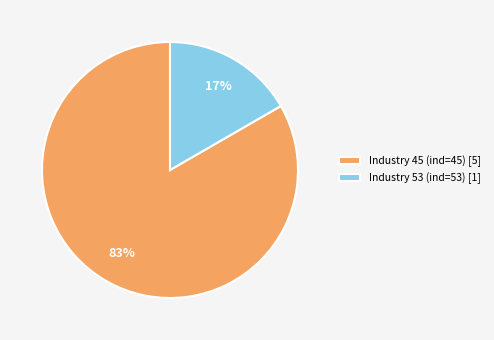

Between Industry 45 (ind=45) [5] and Industry 53 (ind=53) [1], which is larger?

Industry 45 (ind=45) [5]